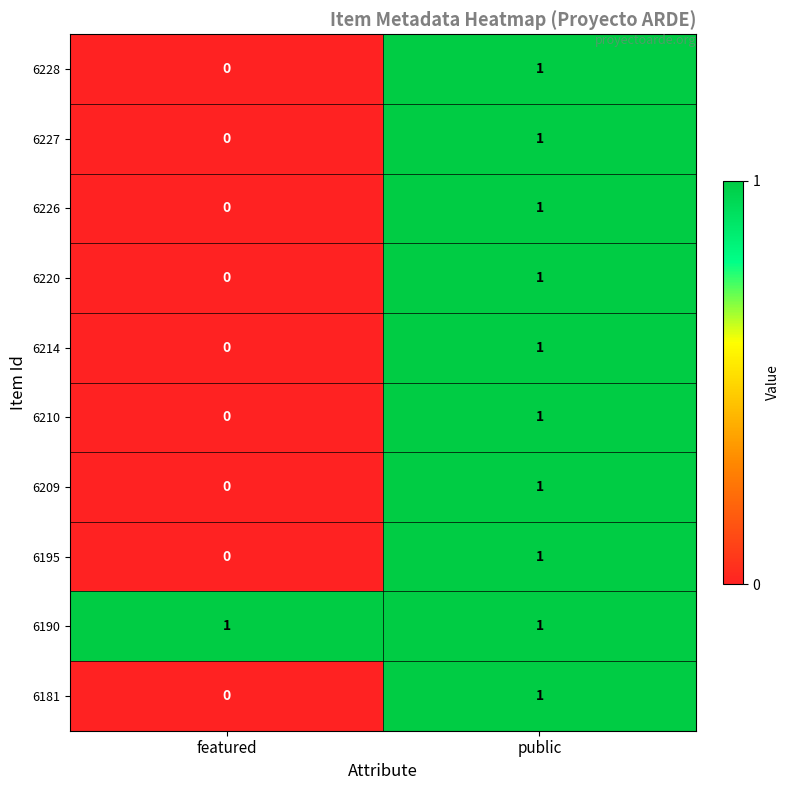

How many data points in 6228 are less than 1?

1